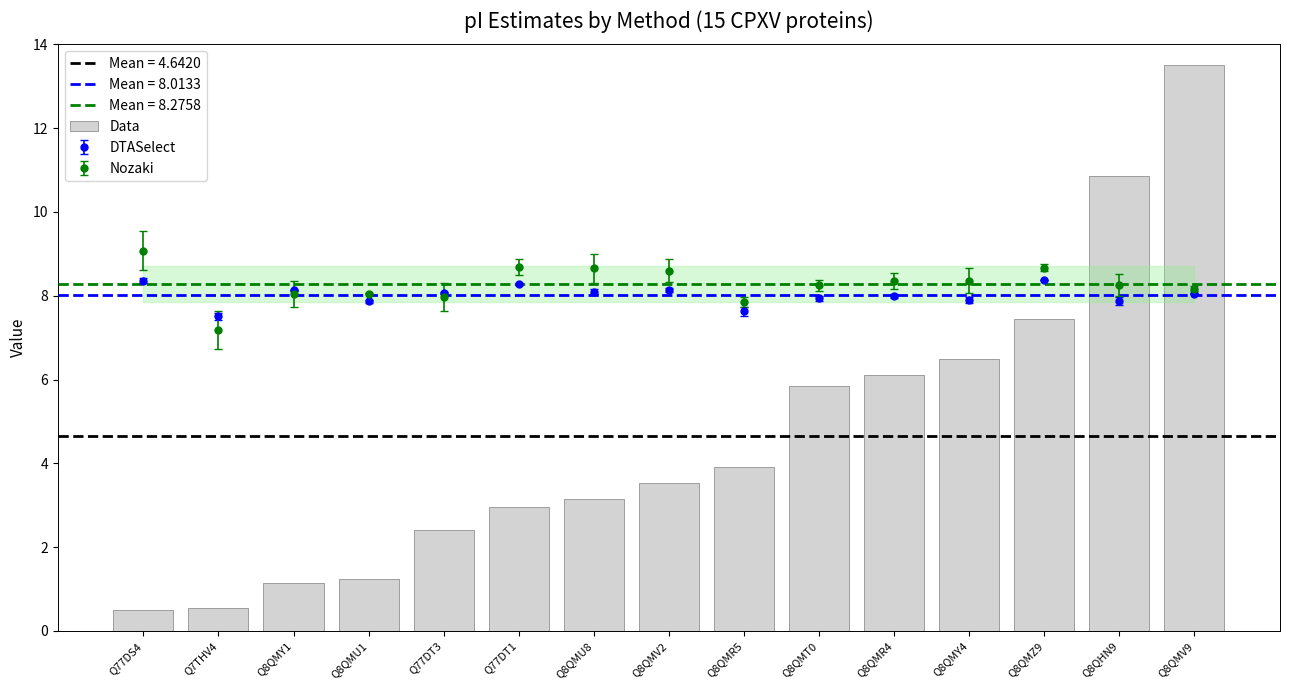

Reading right to left, extract all data points from this chart.

Q8QMV9=13.5	Q8QHN9=10.8	Q8QMZ9=7.4	Q8QMY4=6.5	Q8QMR4=6.1	Q8QMT0=5.8	Q8QMR5=3.9	Q8QMV2=3.5	Q8QMU8=3.1	Q77DT1=2.9	Q77DT3=2.4	Q8QMU1=1.2	Q8QMY1=1.2	Q7THV4=0.5	Q77DS4=0.5